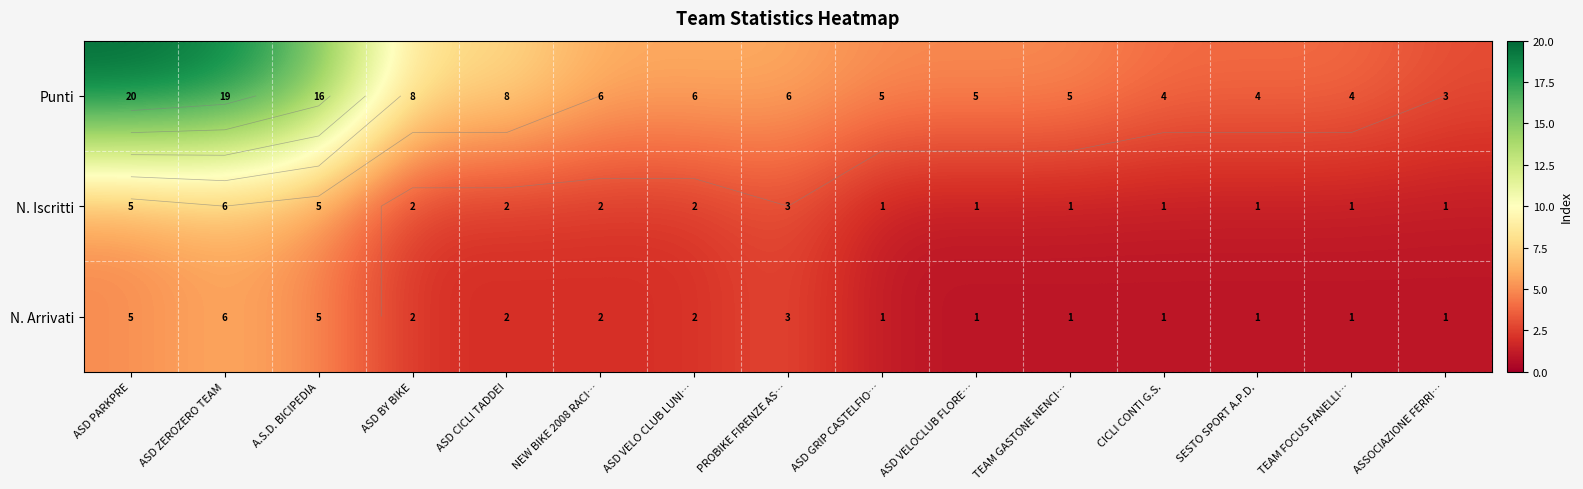

At which label is N. Iscritti closest to 3?

PROBIKE FIRENZE AS…